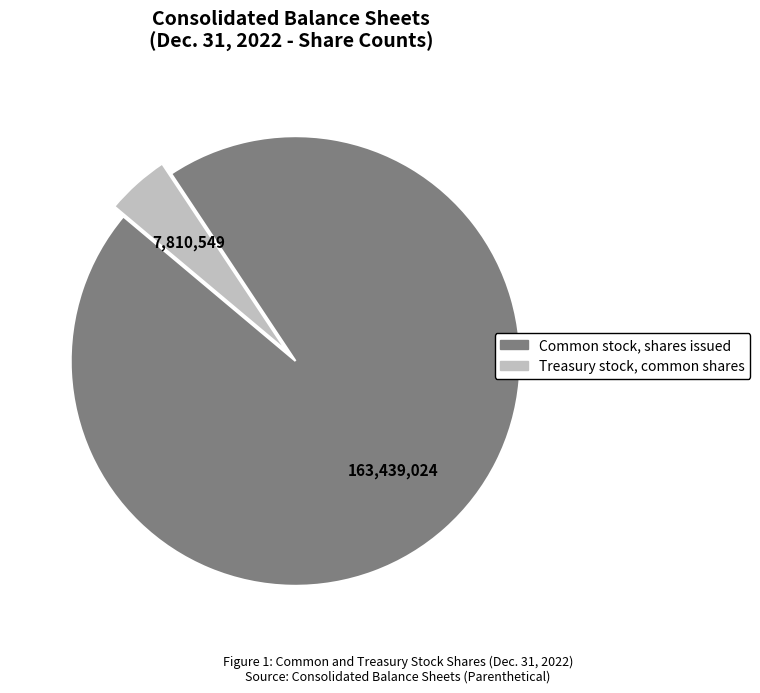

Rank the categories by value from highest to lowest.

Common stock, shares issued, Treasury stock, common shares